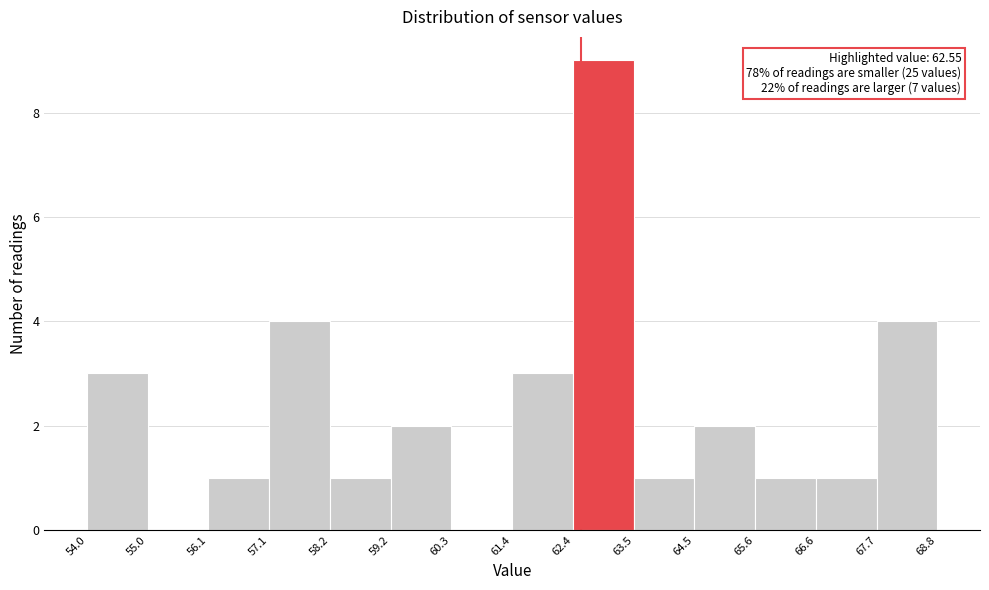

Which range on the x-axis has the tallest bar?

62.4 to 63.5